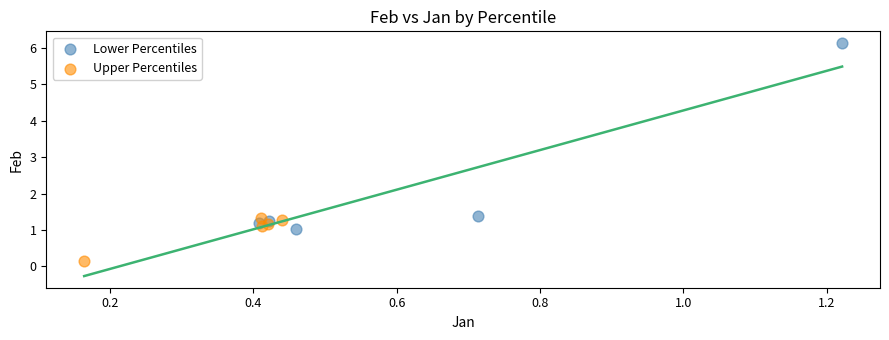

Which series reaches the maximum Y coordinate?

Lower Percentiles